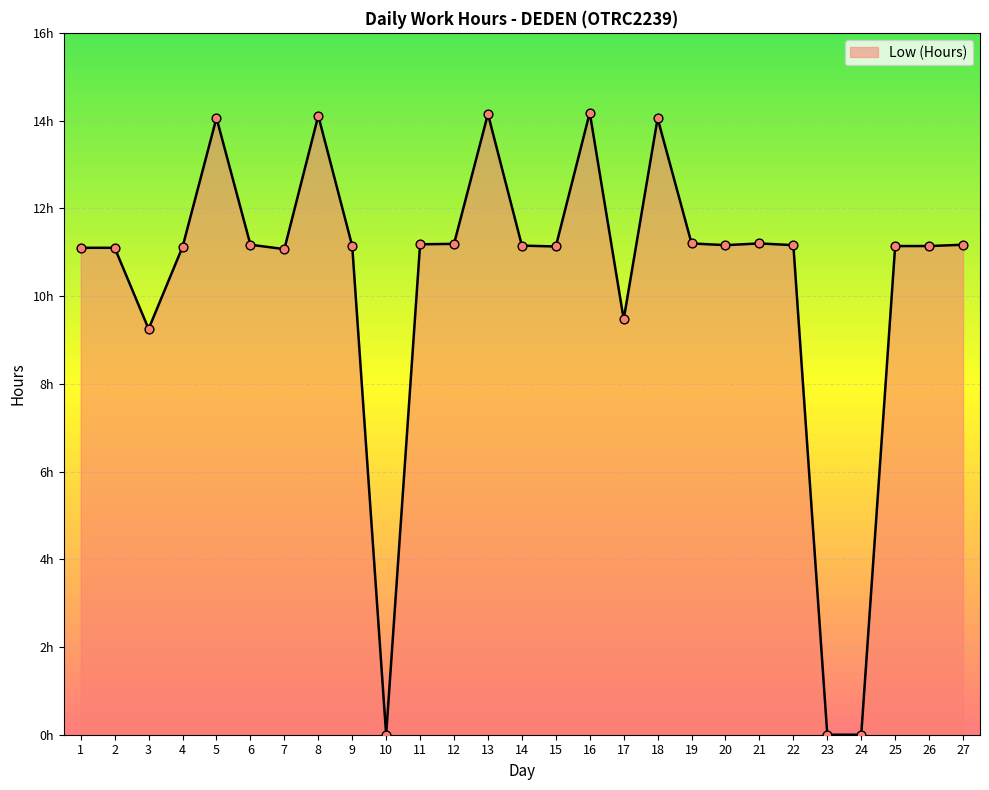

Which has a higher value, 16 or 8?

16